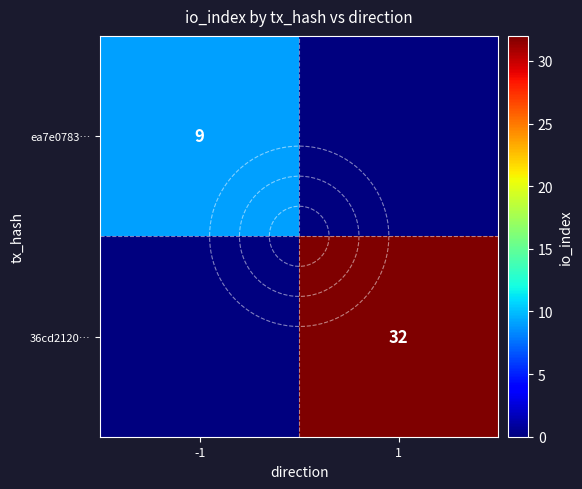

At which category does the chart reach its peak across all series?

1